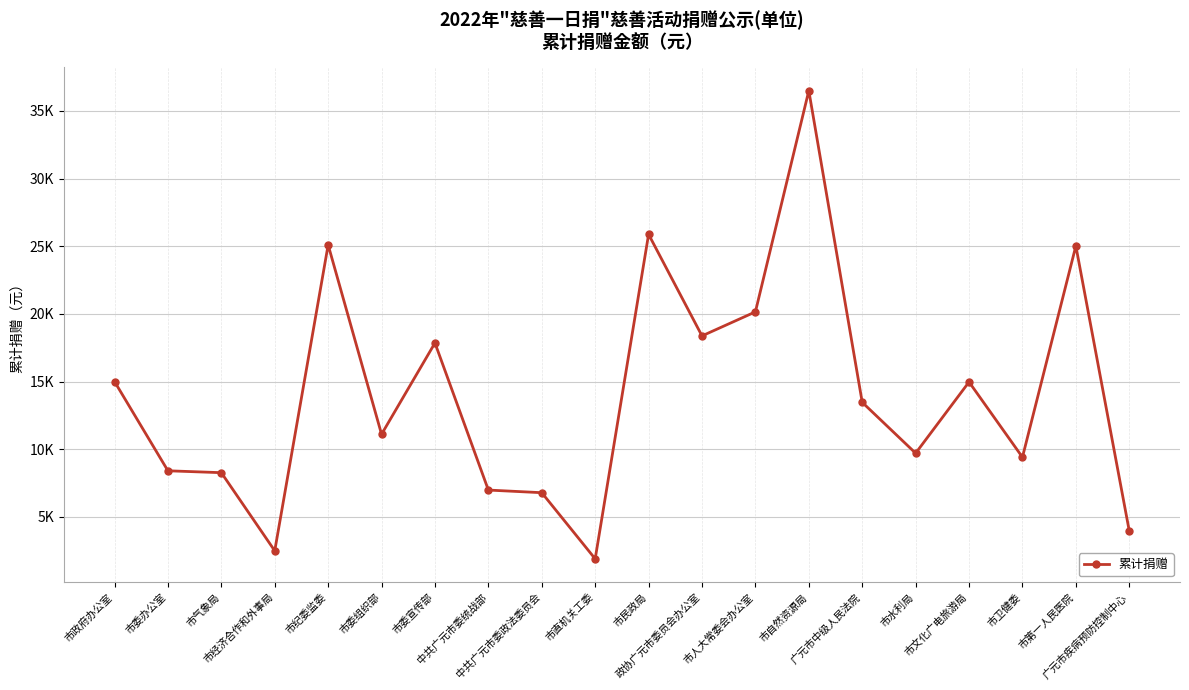

Does the chart have visible grid lines?

Yes